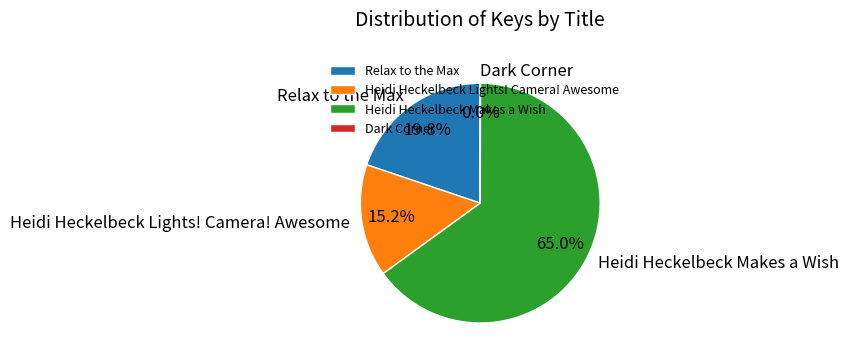

Is there any slice that represents more than half of the pie?

Yes